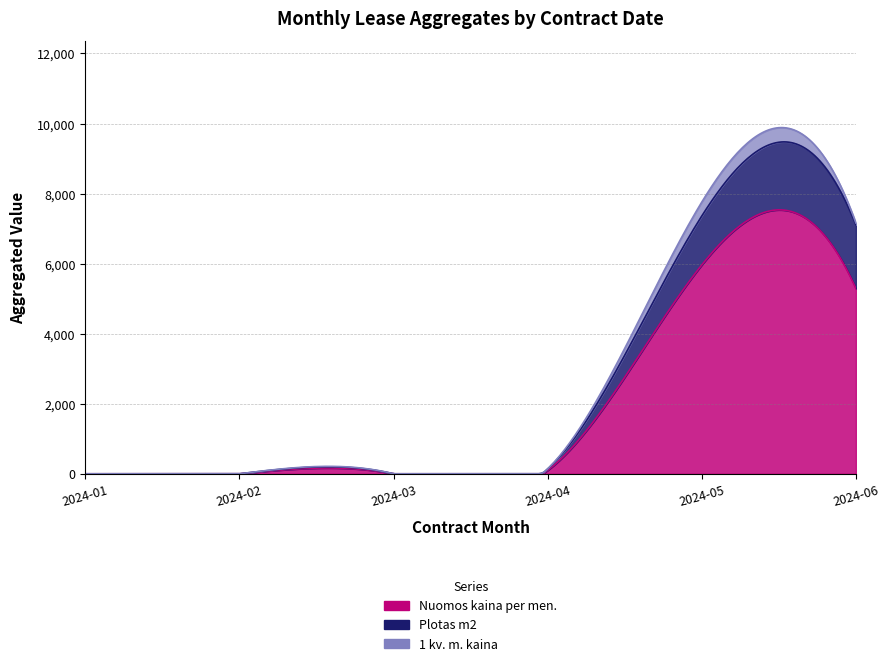

Is the value of Nuomos kaina per men. (monthly total) at 2024-04 greater than the value of 1 kv. m. kaina (monthly total) at 2024-03?

Yes